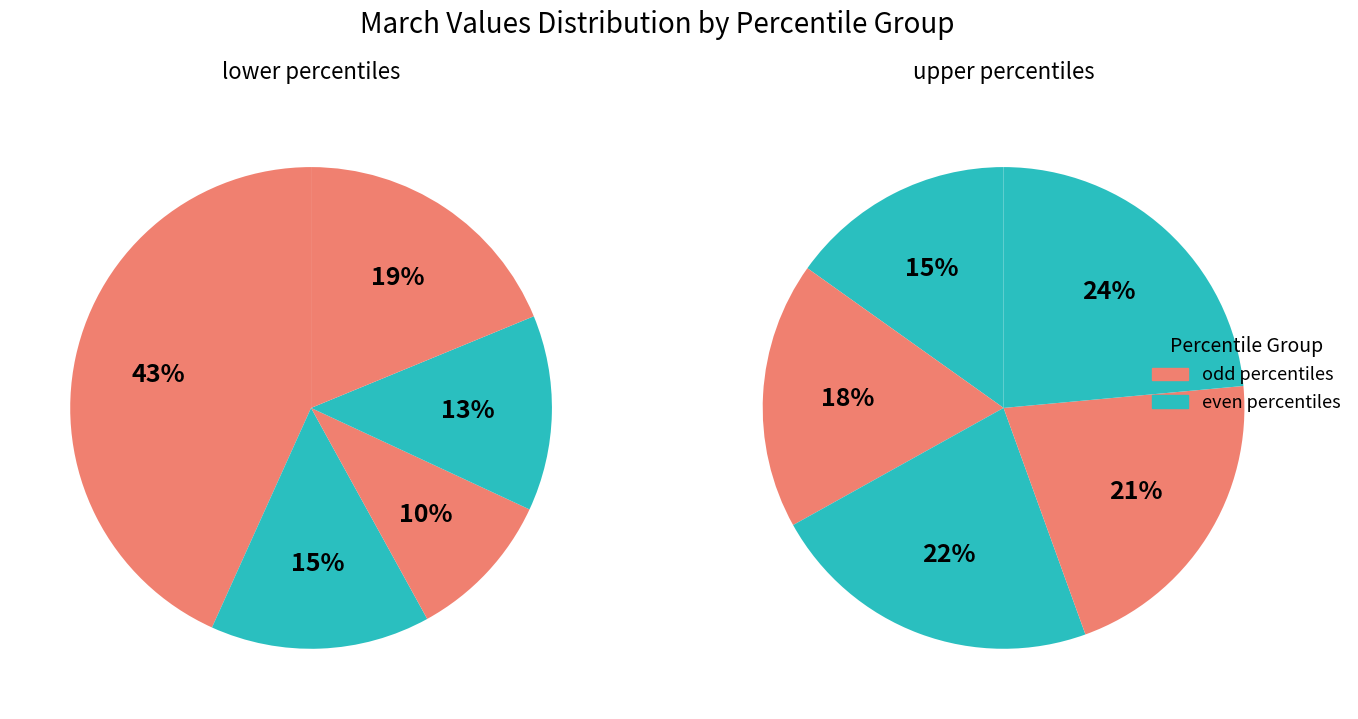

Combined, do pct05 and pct35 account for over 50%?

No